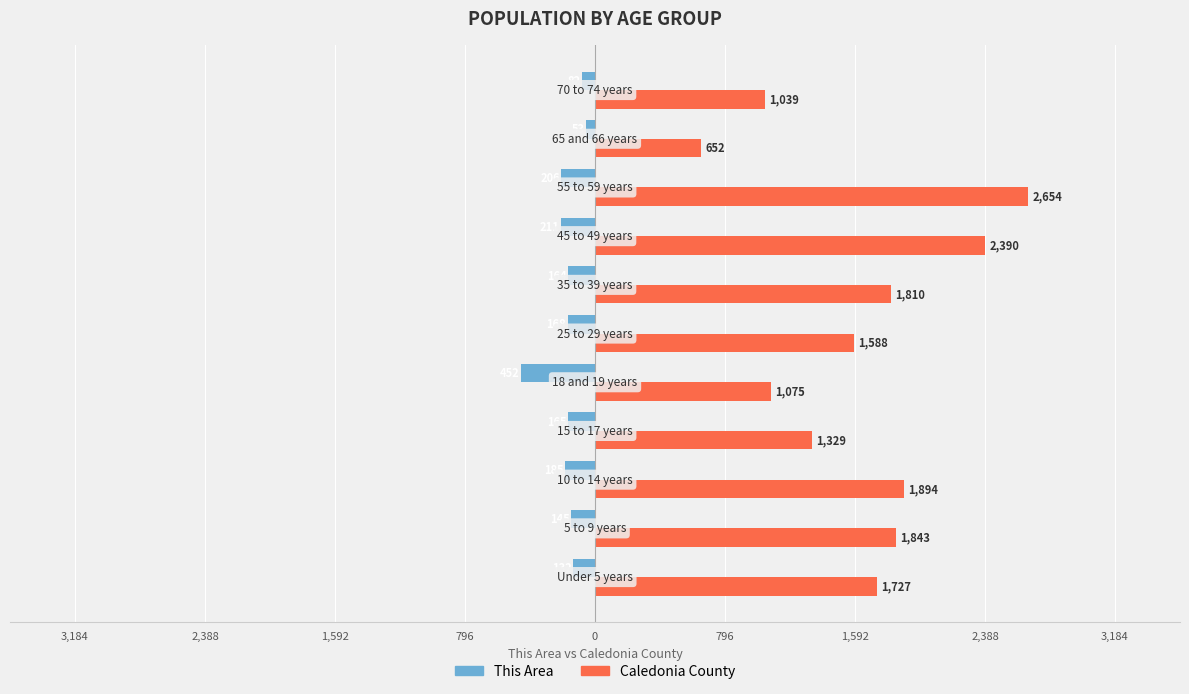

What is the maximum value for Caledonia County?

2654